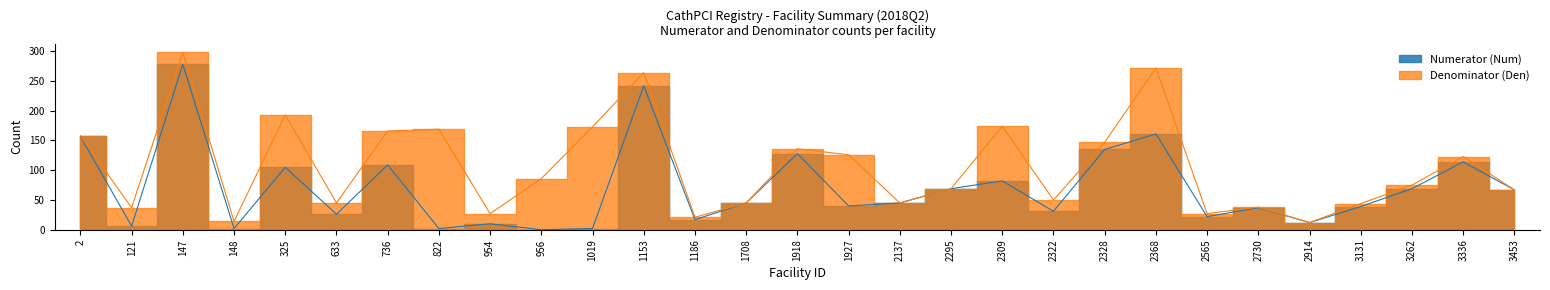

How many values in the Denominator (Den) series exceed 75?

14